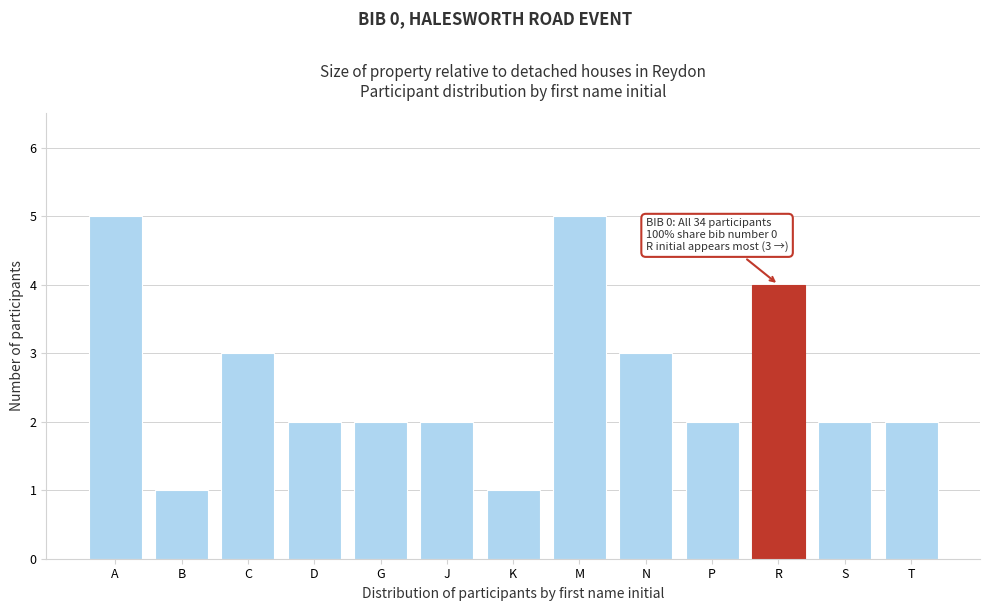

Reading left to right, list all the values displayed in this chart.

A=5	B=1	C=3	D=2	G=2	J=2	K=1	M=5	N=3	P=2	R=4	S=2	T=2